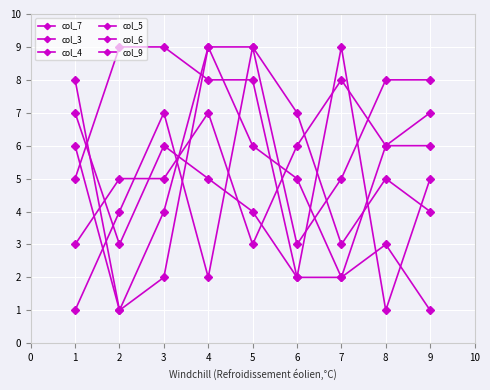

What is the difference between the maximum and second lowest values in the col_6 series?

7